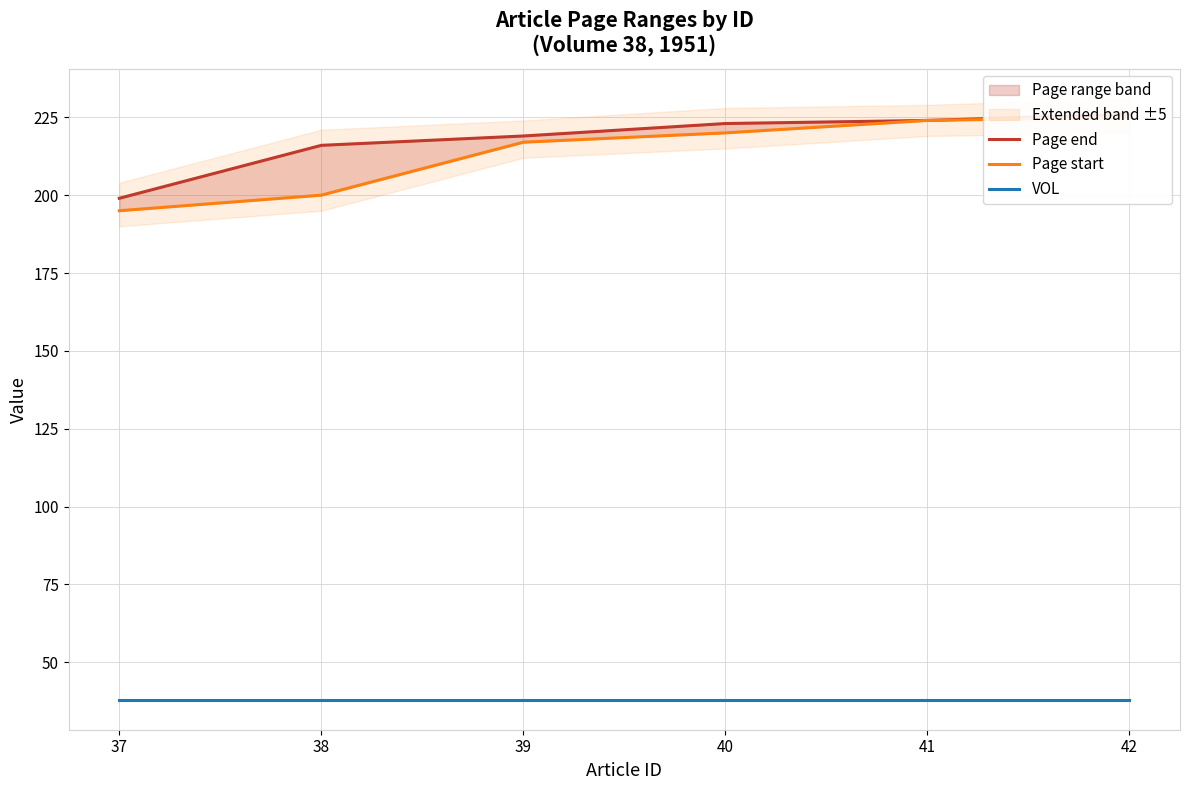

Reading right to left, extract all data points from this chart.

Page end: 42=226	41=224	40=223	39=219	38=216	37=199
Page start: 42=225	41=224	40=220	39=217	38=200	37=195
VOL: 42=38	41=38	40=38	39=38	38=38	37=38